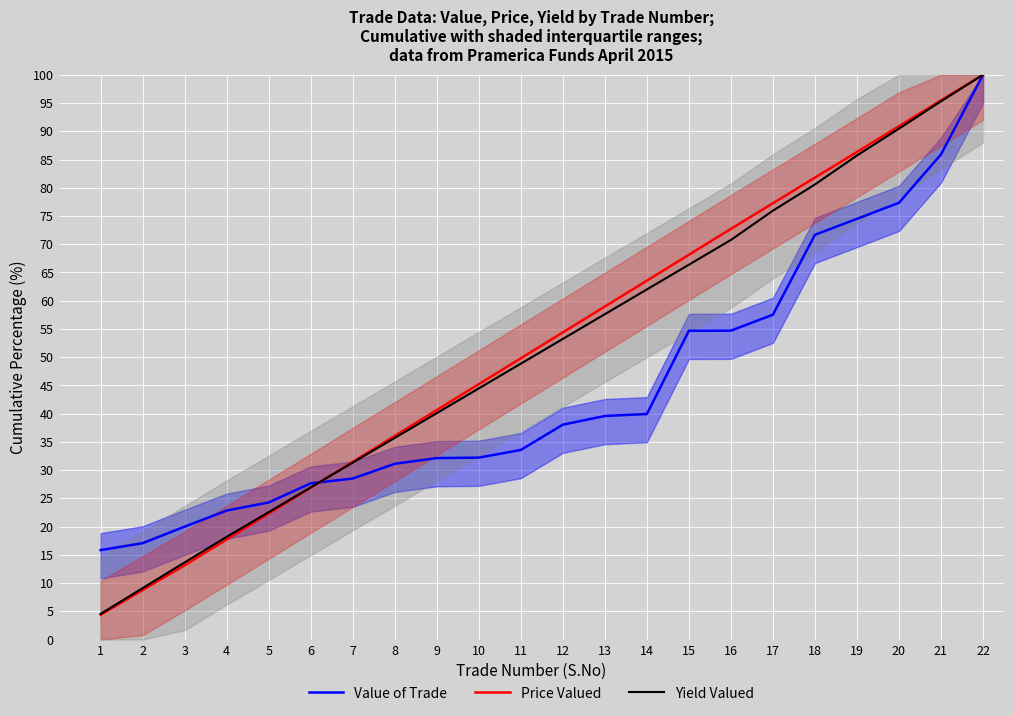

How many data points in Price Valued are above 54?

11